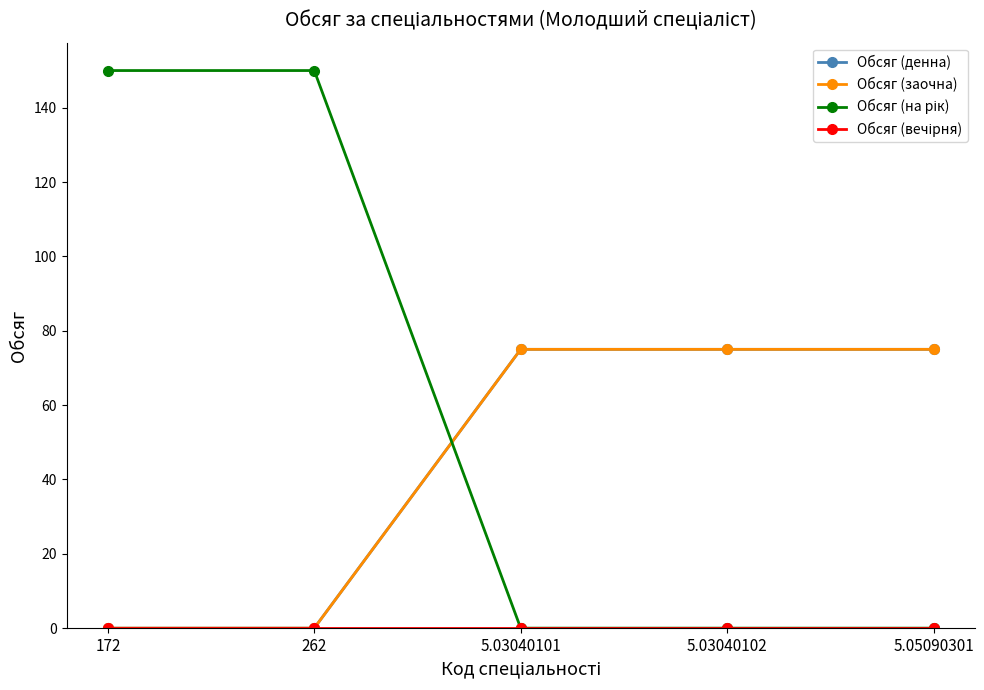

Does the chart display data point markers on the line(s)?

Yes